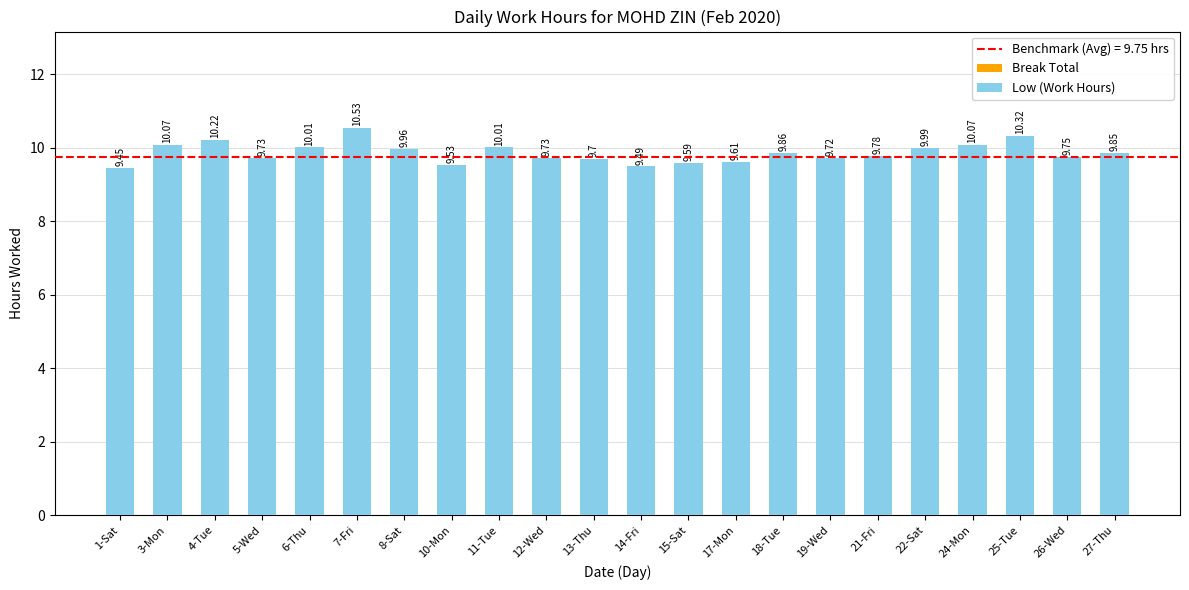

Does the chart contain any negative values?

No